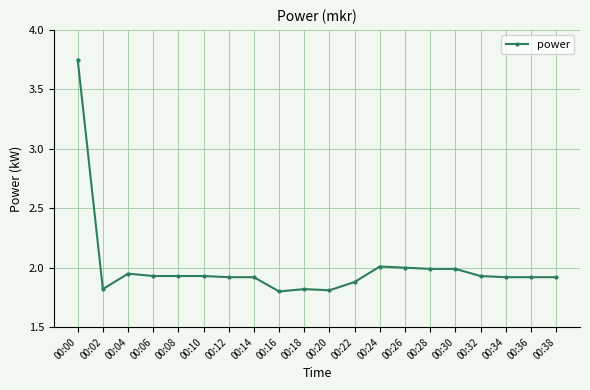

Is it true that the value at 00:28 is 3.0?

False